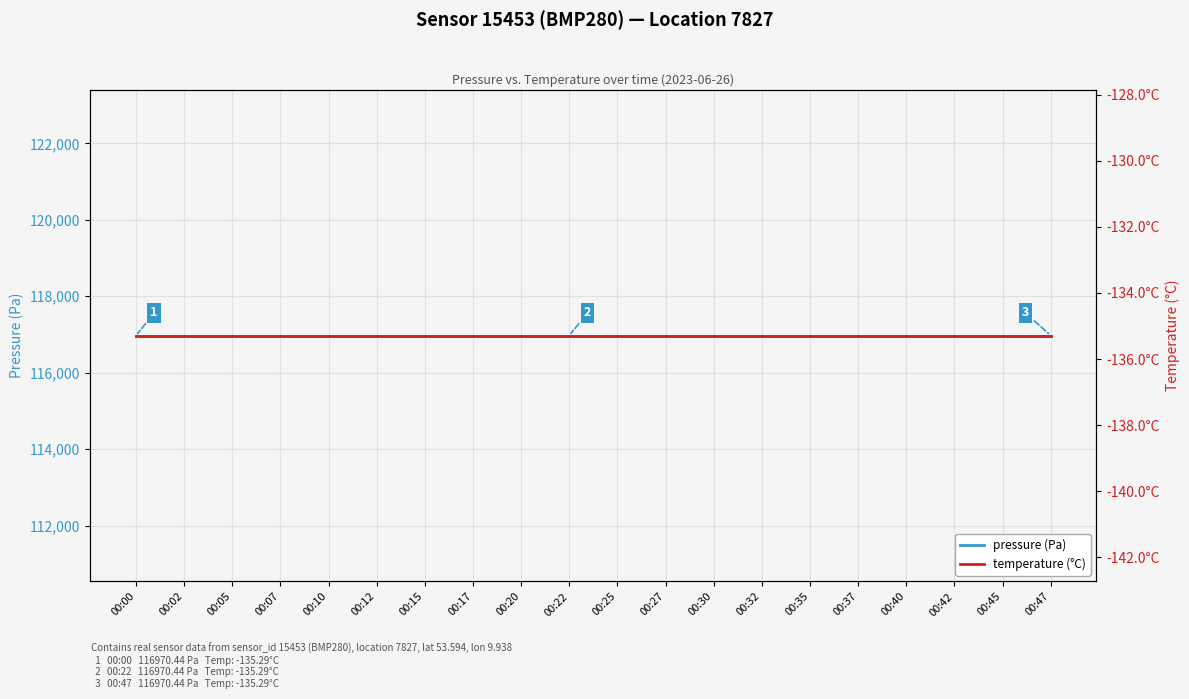

True or false: temperature (°C) and pressure (Pa) cross at least once.

False